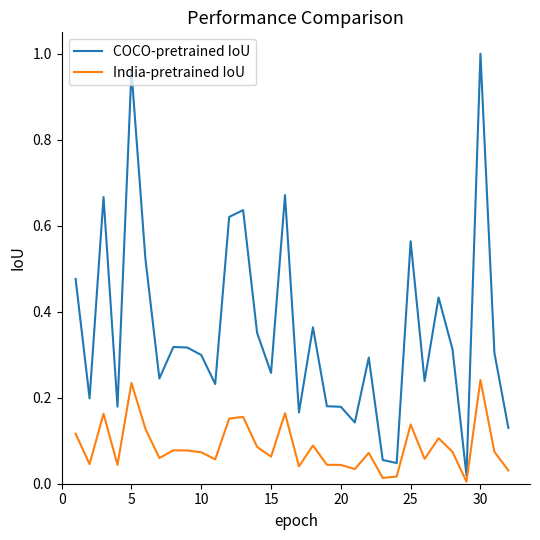

Which series has the largest total across all categories?

COCO-pretrained IoU